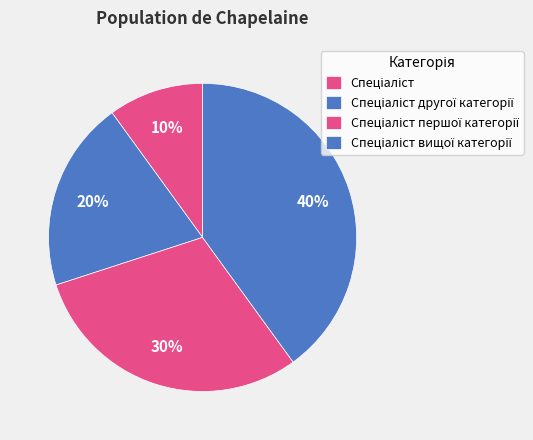

True or false: Спеціаліст вищої категорії accounts for 40% of the total.

True